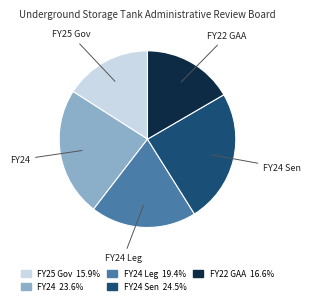

Count the number of slices in the pie.

5